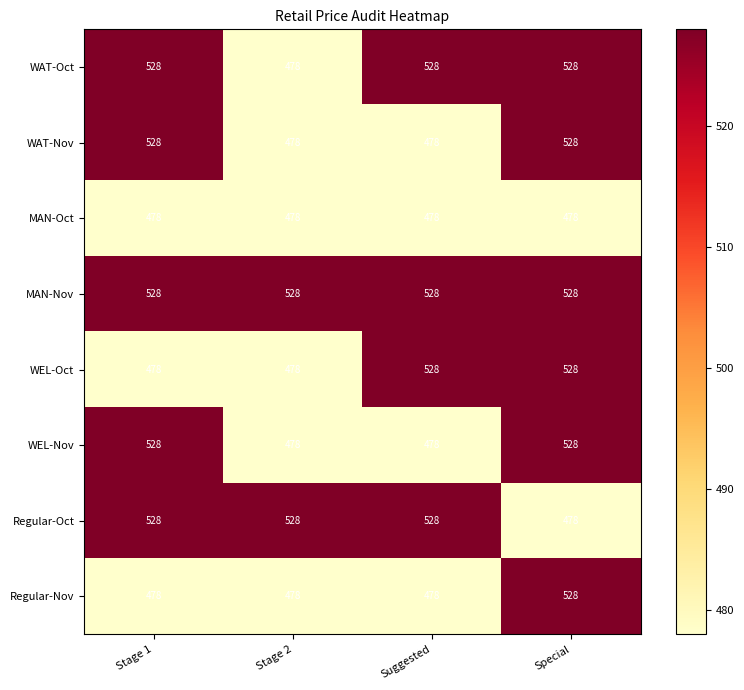

What is the maximum value shown in the chart?

528